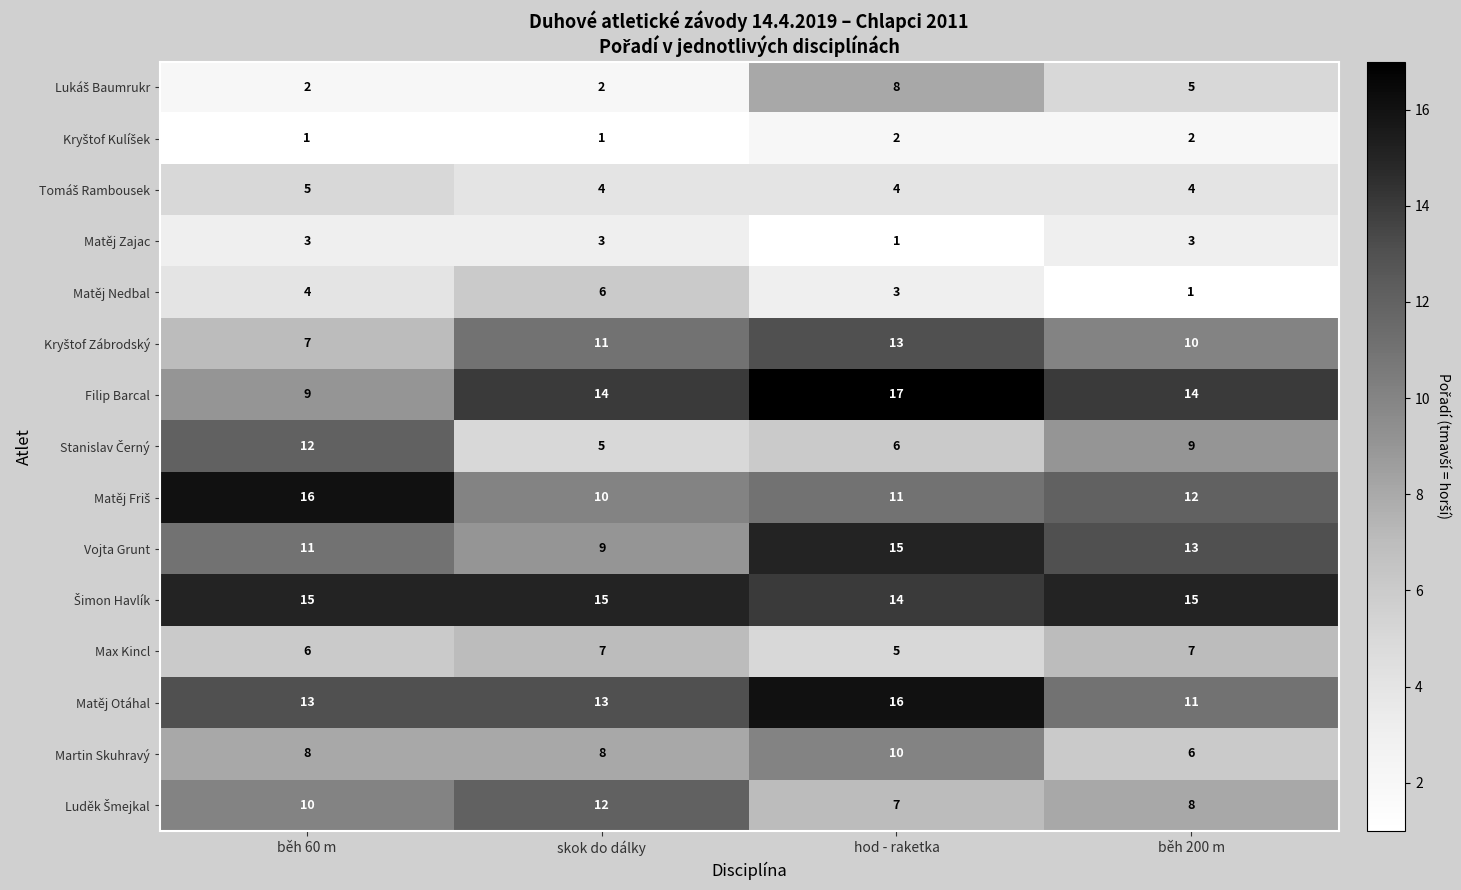

How many categories are shown in the chart?

4